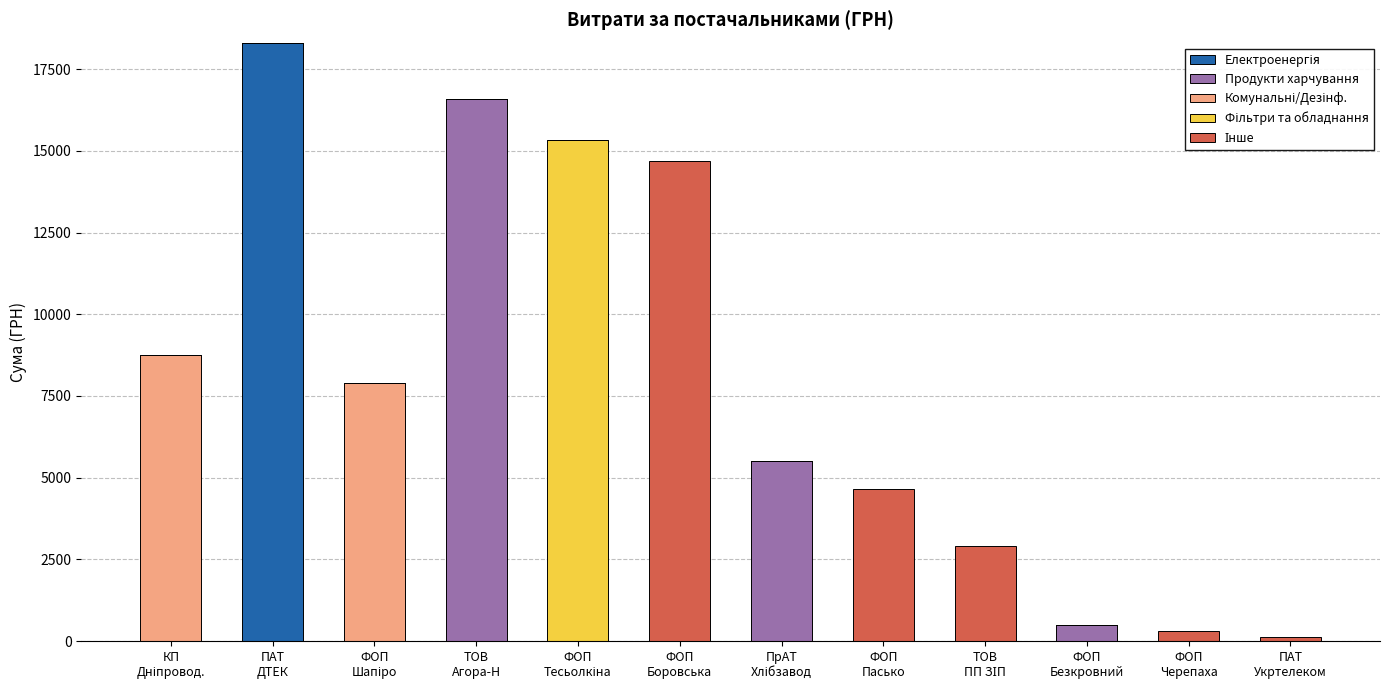

Does the chart contain stacked bars?

Yes